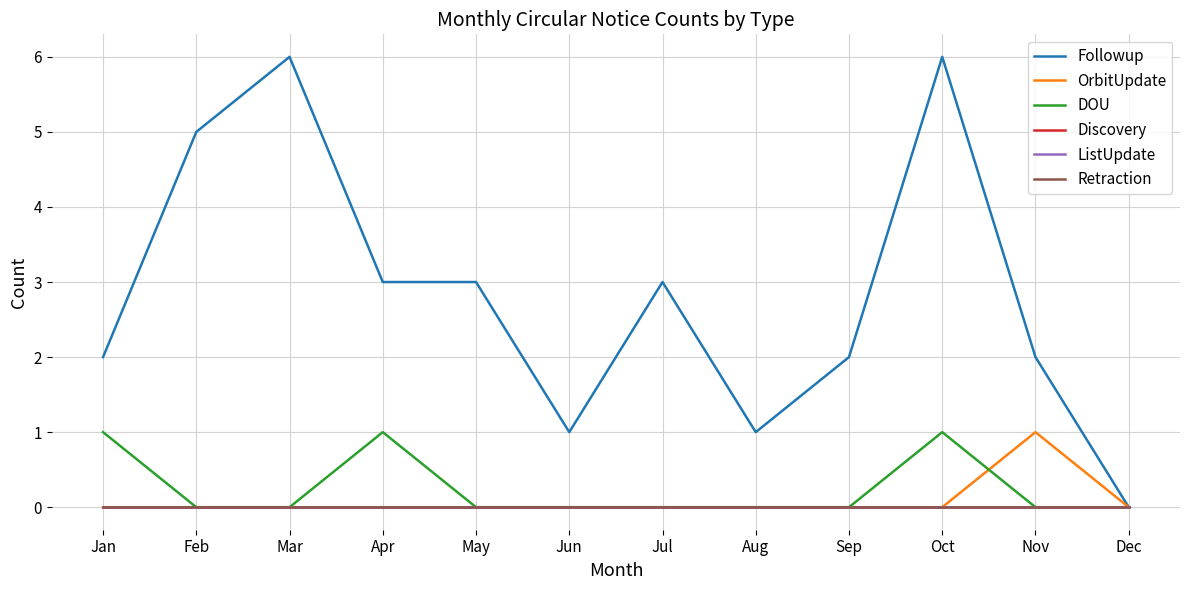

Rank the series by their maximum value, from lowest to highest.

Discovery, ListUpdate, Retraction, OrbitUpdate, DOU, Followup